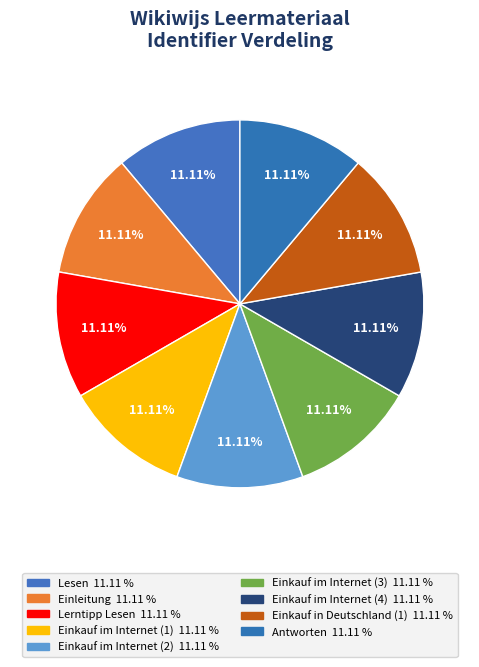

How many segments does this pie chart have?

9